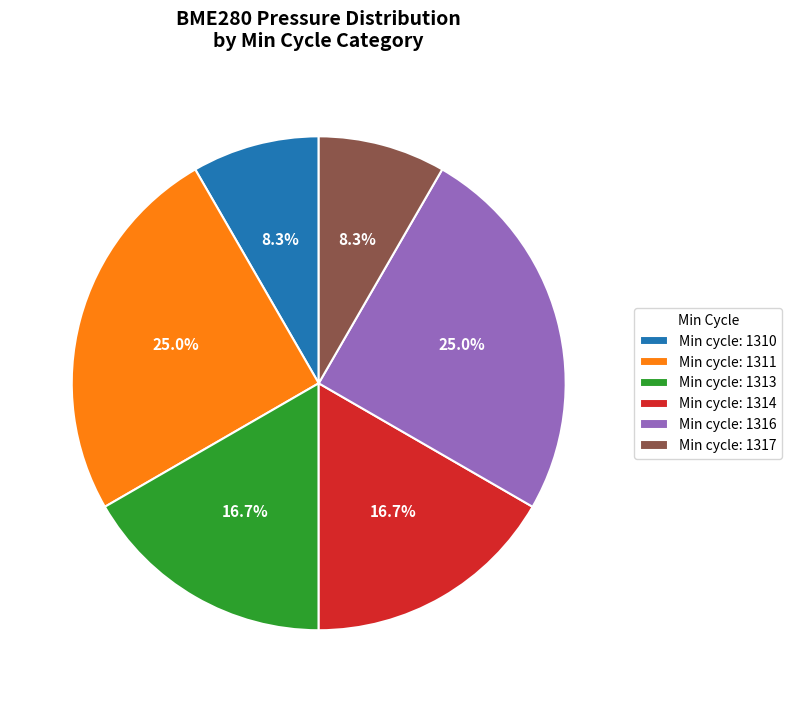

What percentage do Min cycle: 1316 and Min cycle: 1311 together represent?

50.0%